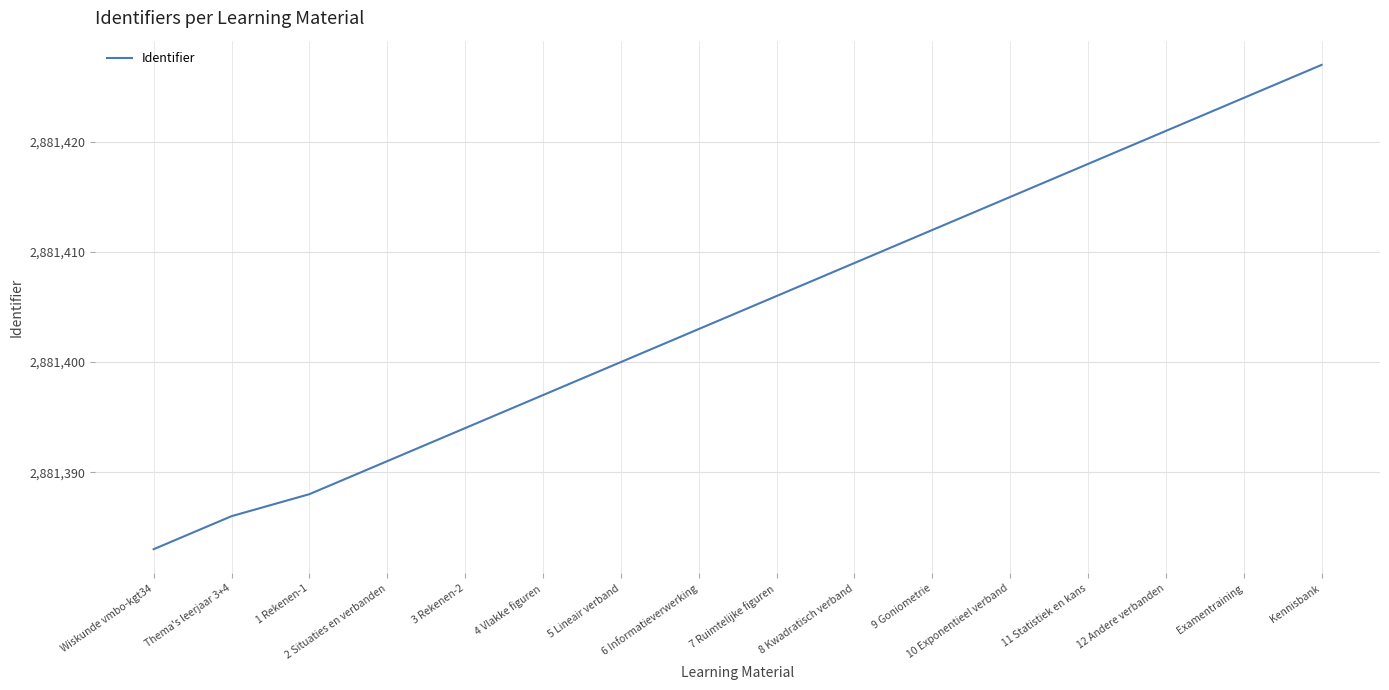

Rank the categories by value from lowest to highest.

Wiskunde vmbo-kgt34, Thema's leerjaar 3+4, 1 Rekenen-1, 2 Situaties en verbanden, 3 Rekenen-2, 4 Vlakke figuren, 5 Lineair verband, 6 Informatieverwerking, 7 Ruimtelijke figuren, 8 Kwadratisch verband, 9 Goniometrie, 10 Exponentieel verband, 11 Statistiek en kans, 12 Andere verbanden, Examentraining, Kennisbank